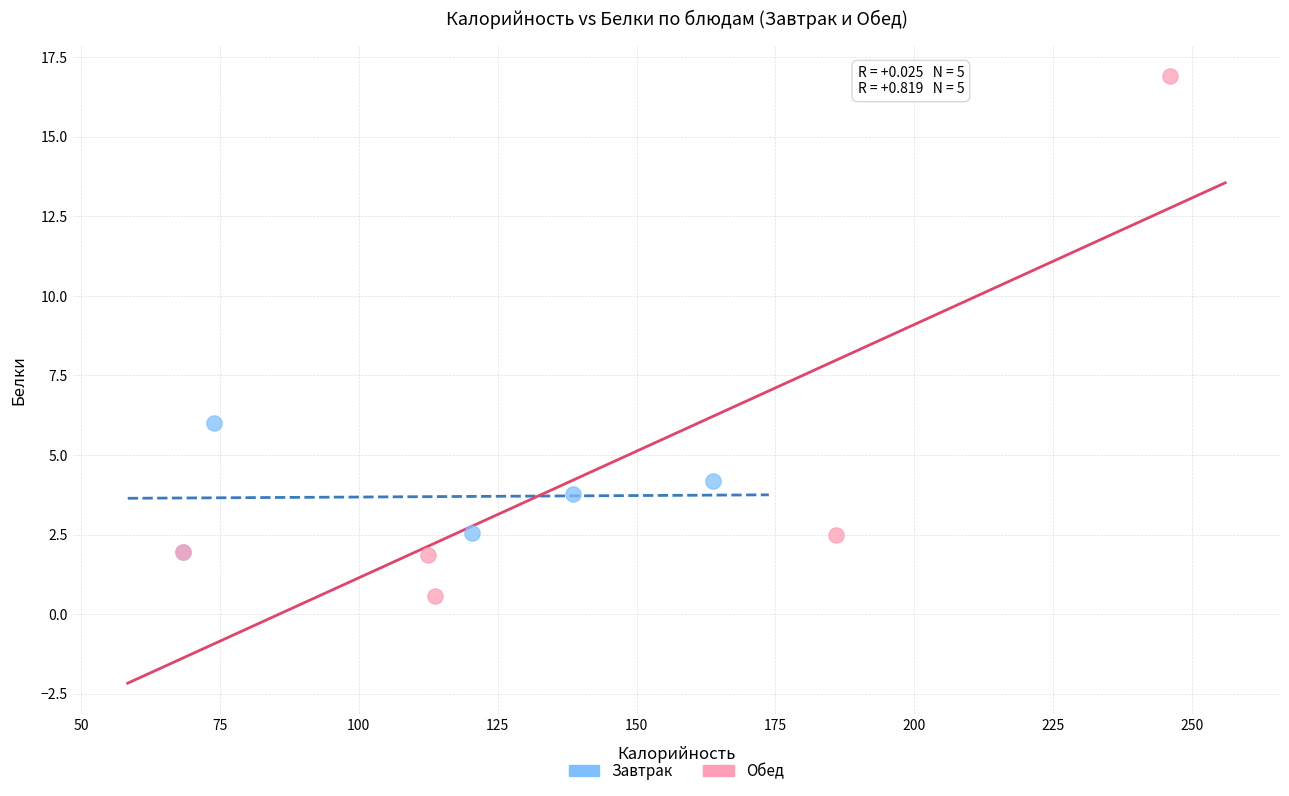

Which series has the largest Y range (max minus min)?

Обед